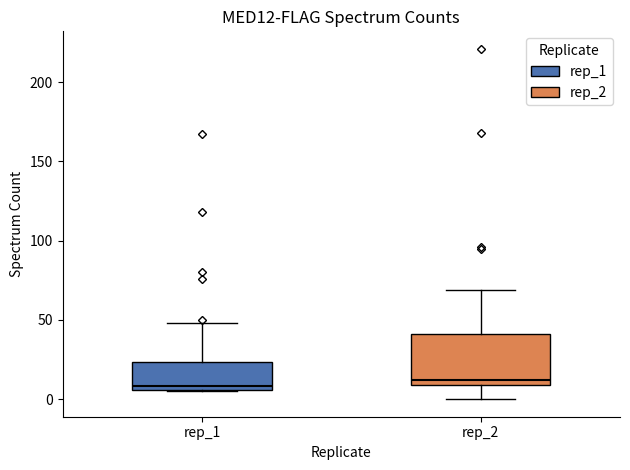

Reading left to right, read every box against the y-axis: the position of its median line, the range the box covers, and the ends of its whiskers. The values are not printed on the chart, so give them approximately, as read against the axis.

rep_1: median 10, box 5 to 25, whiskers 5 to 50
rep_2: median 10 (just above the box's lower edge), box 10 to 40, whiskers 0 to 70